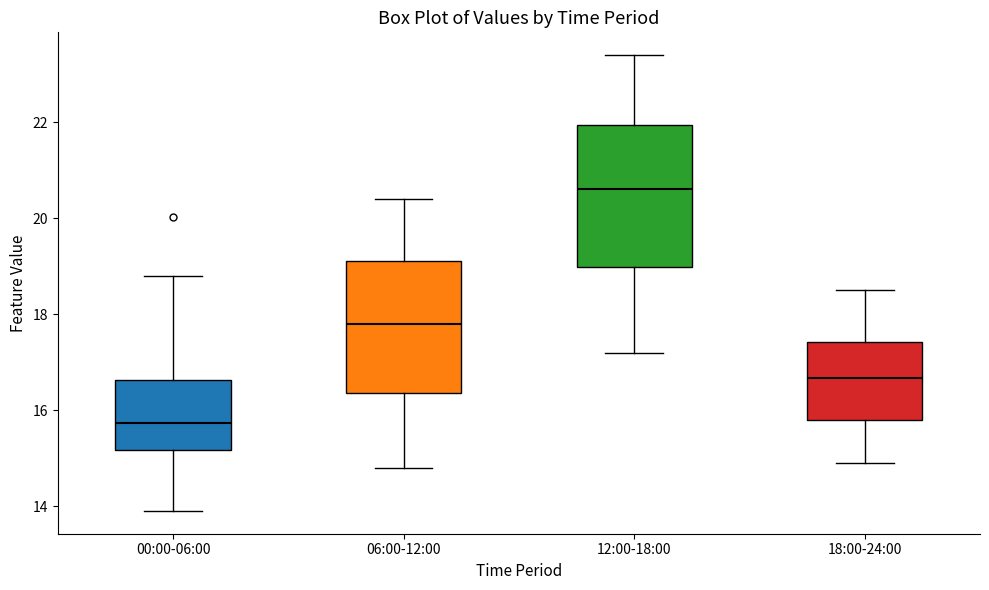

Reading left to right, transcribe this box plot: for each box, give where its median line is, the range the box spans, and where its two whiskers end, as read against the y-axis. The values are not printed on the chart, so give them approximately, as read against the axis.

00:00-06:00: median 15.8, box 15.2 to 16.6, whiskers 14.0 to 18.8
06:00-12:00: median 17.8, box 16.4 to 19.2, whiskers 14.8 to 20.4
12:00-18:00: median 20.6, box 19.0 to 22.0, whiskers 17.2 to 23.4
18:00-24:00: median 16.6, box 15.8 to 17.4, whiskers 15.0 to 18.6